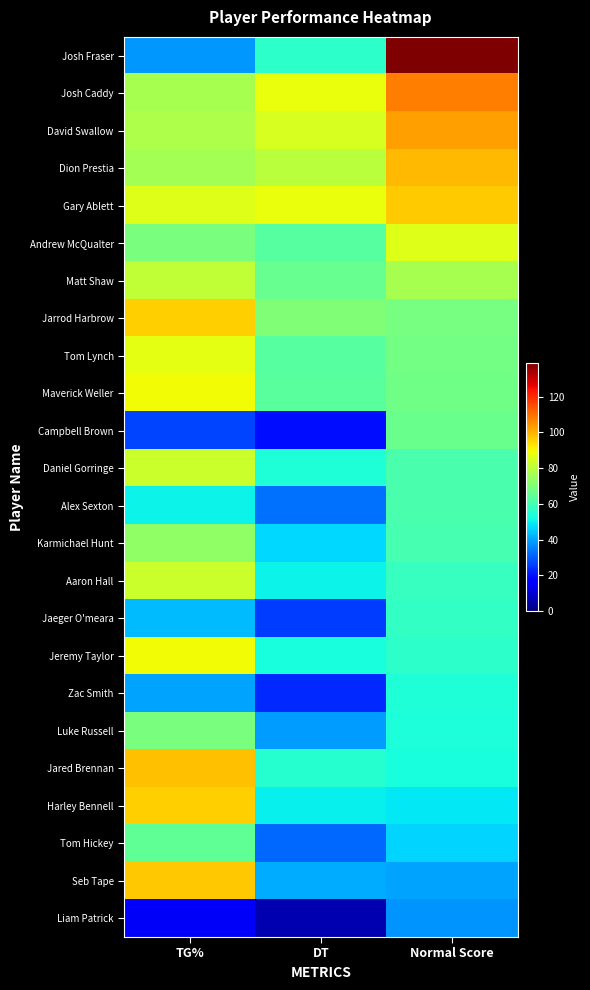

What is the total value across all series at Normal Score?

1666.4